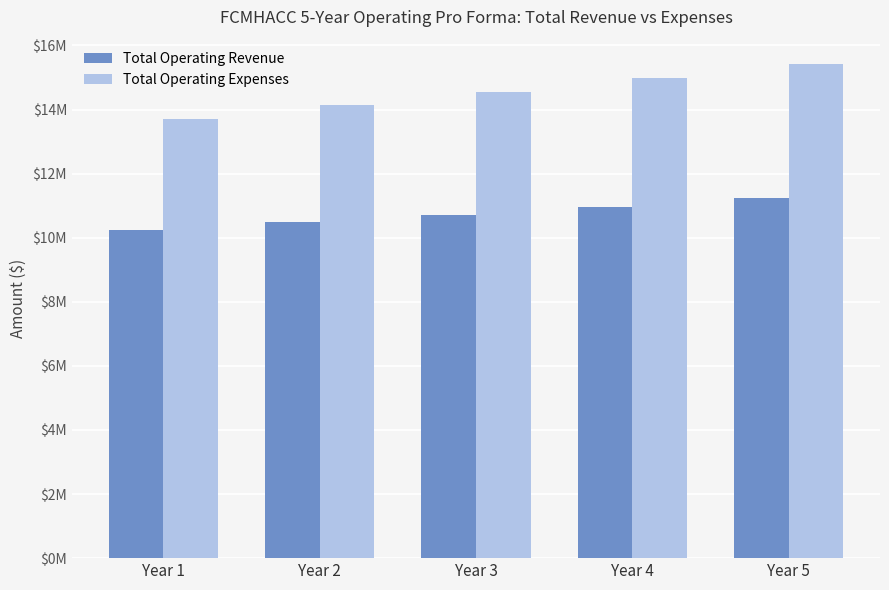

Does the chart contain any negative values?

No